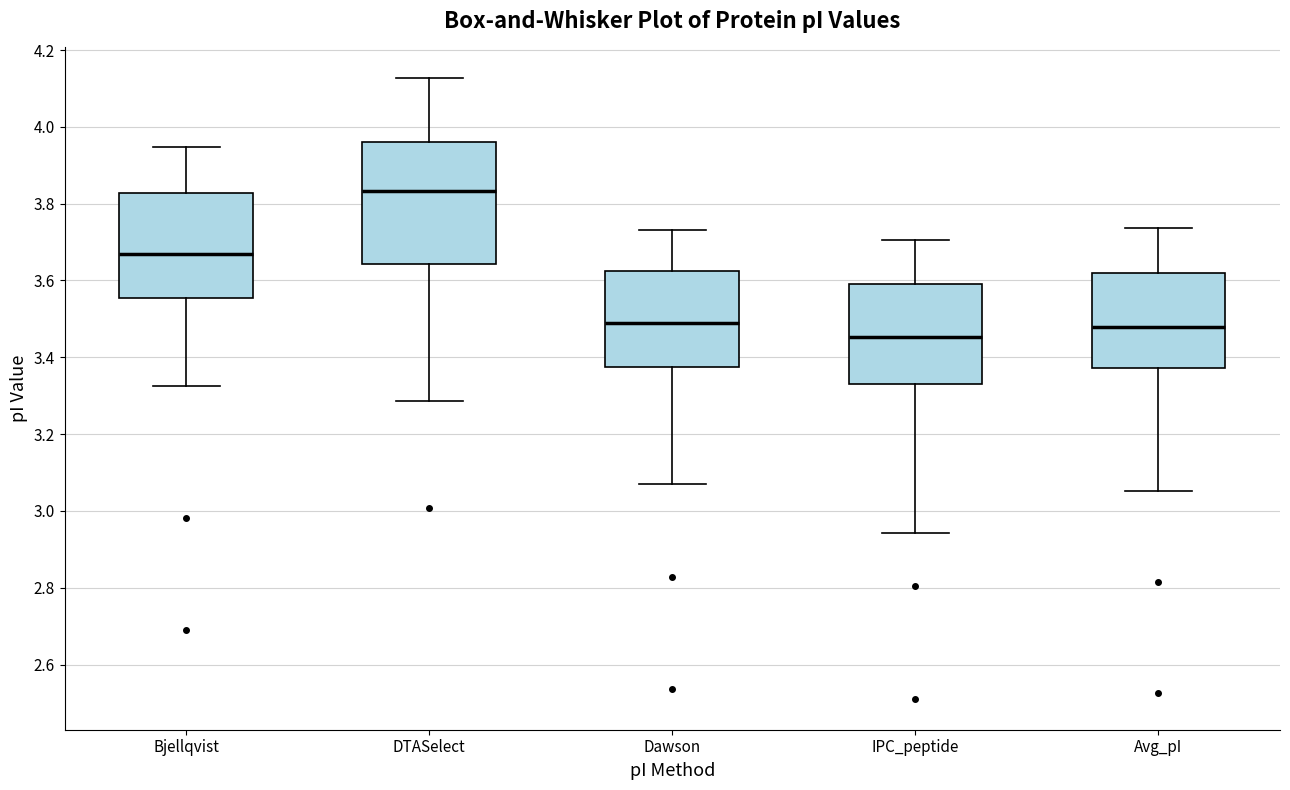

Reading left to right, read every box against the y-axis: the position of its median line, the range the box covers, and the ends of its whiskers. The values are not printed on the chart, so give them approximately, as read against the axis.

Bjellqvist: median 3.66, box 3.56 to 3.82, whiskers 3.32 to 3.94
DTASelect: median 3.84, box 3.64 to 3.96, whiskers 3.28 to 4.12
Dawson: median 3.50, box 3.38 to 3.62, whiskers 3.08 to 3.74
IPC_peptide: median 3.46, box 3.34 to 3.60, whiskers 2.94 to 3.70
Avg_pI: median 3.48, box 3.38 to 3.62, whiskers 3.06 to 3.74